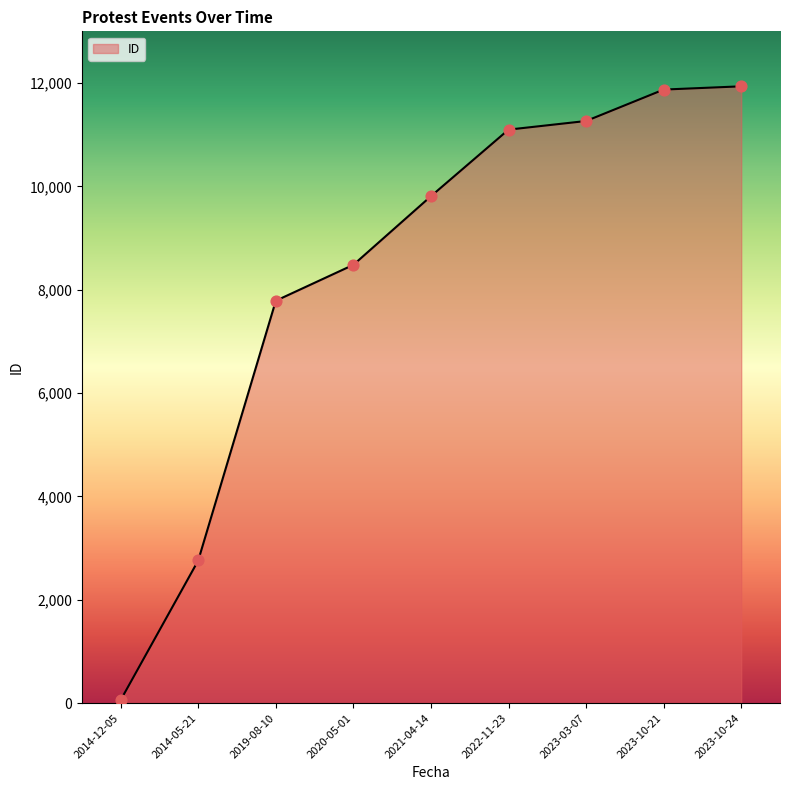

Between 2014-12-05 and 2021-04-14, which is larger?

2021-04-14